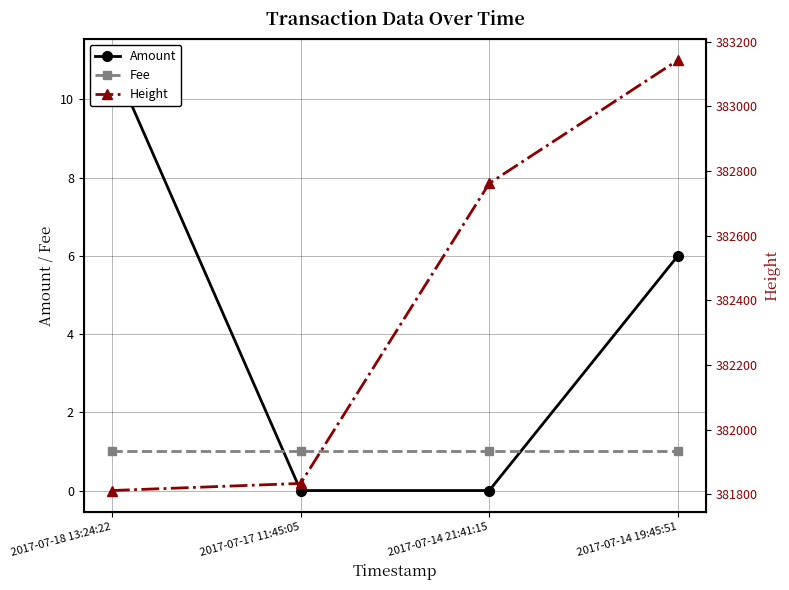

True or false: Fee and Height intersect in this chart.

False